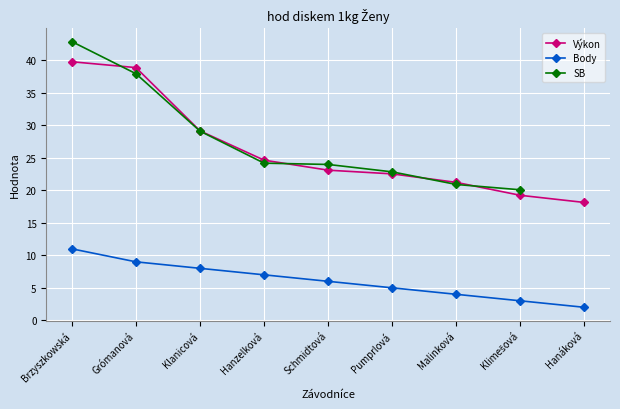

Which series has the widest spread of values?

SB